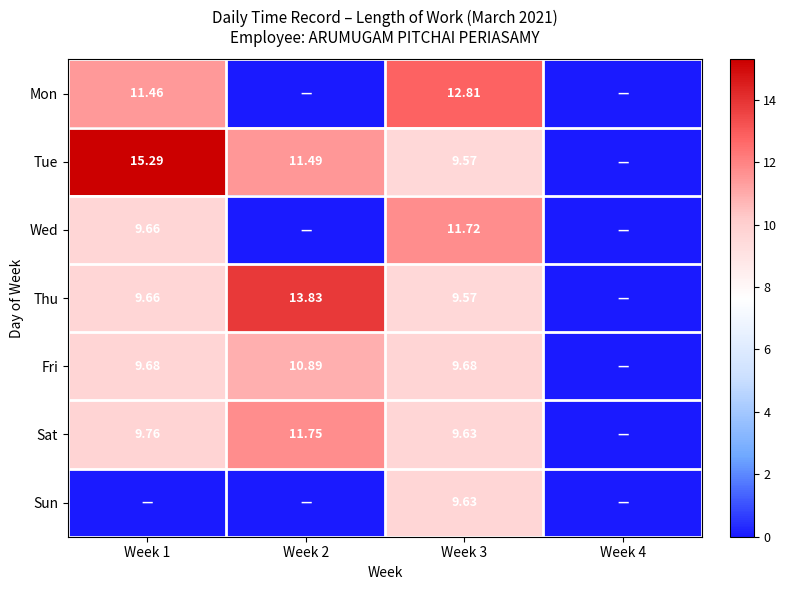

Which series has the widest spread of values?

Tue